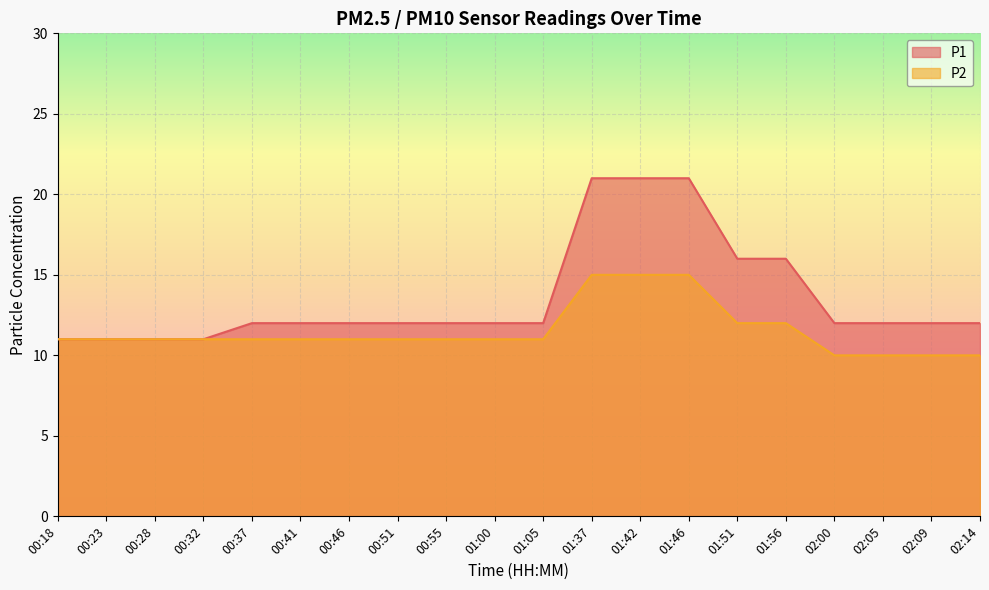

What are all the series names shown in the legend?

P1, P2